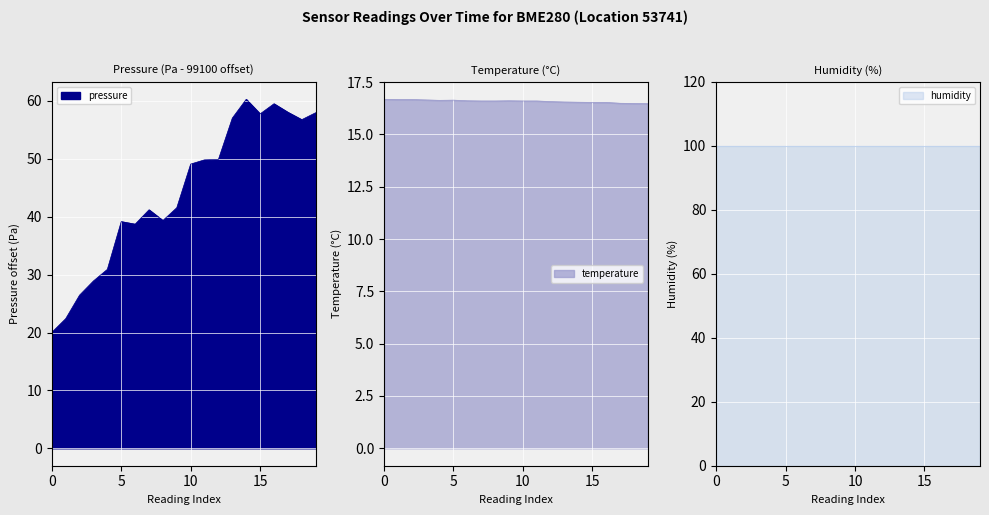

Which has a higher value, 00:27 or 00:35?

00:35